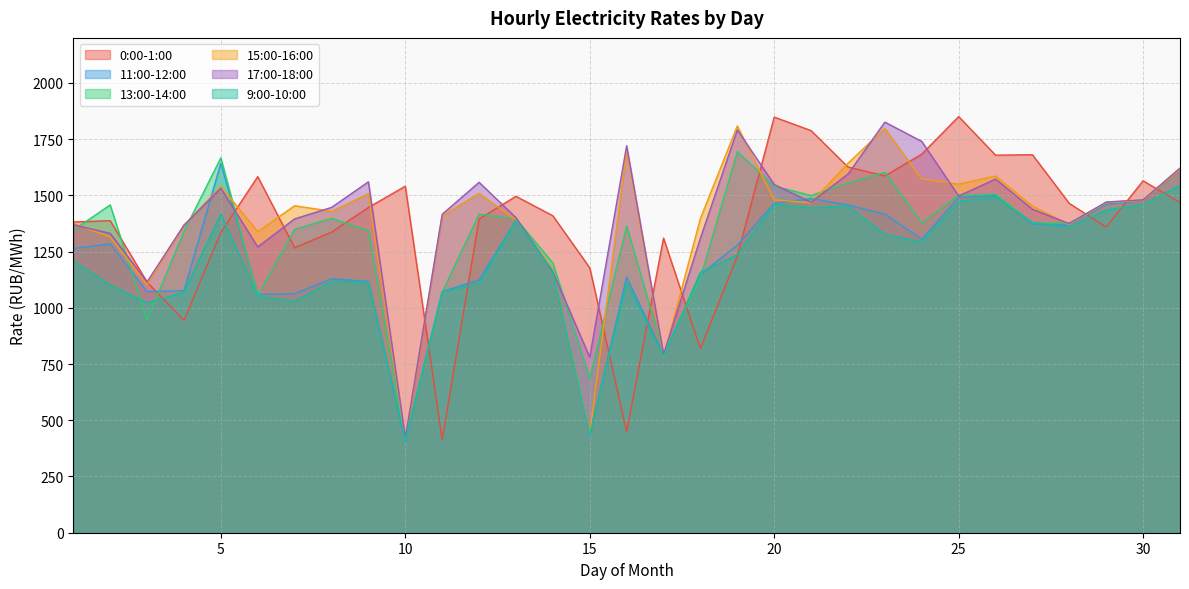

How many values in the 15:00-16:00 series are below 1453?

15